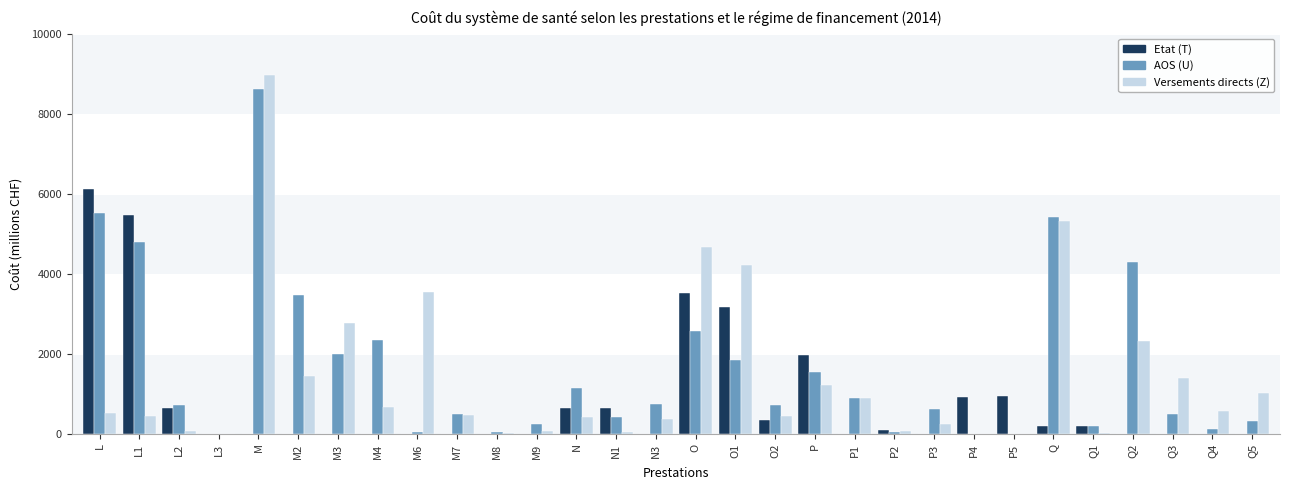

What is the sum of all Etat (T) values?

24902.9